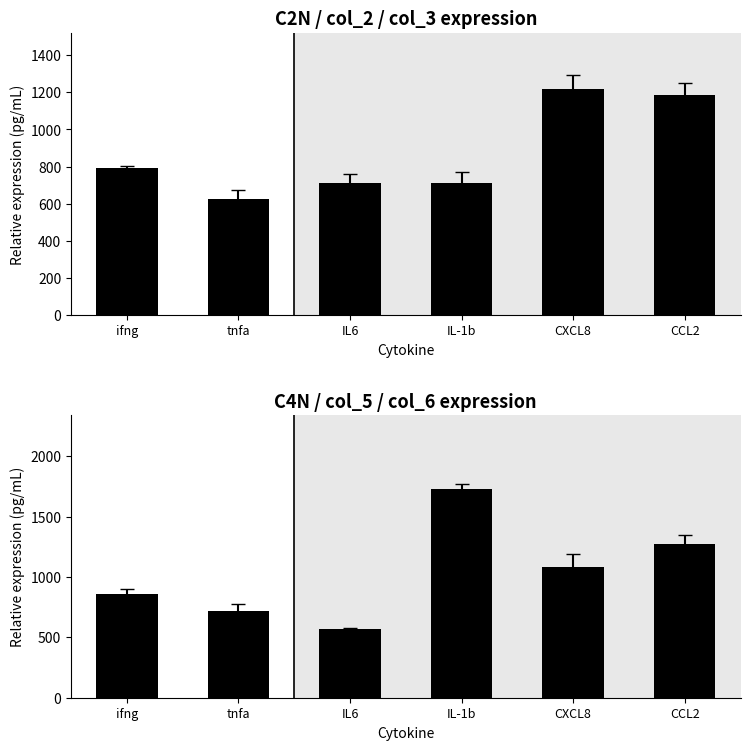

Reading left to right, extract all data points from this chart.

C2N (mean): ifng=793.3	tnfa=623.3	IL6=713.3	IL-1b=713.3	CXCL8=1216.7	CCL2=1186.7
C4N (mean): ifng=861.7	tnfa=721.7	IL6=568.3	IL-1b=1733.0	CXCL8=1083.3	CCL2=1273.3